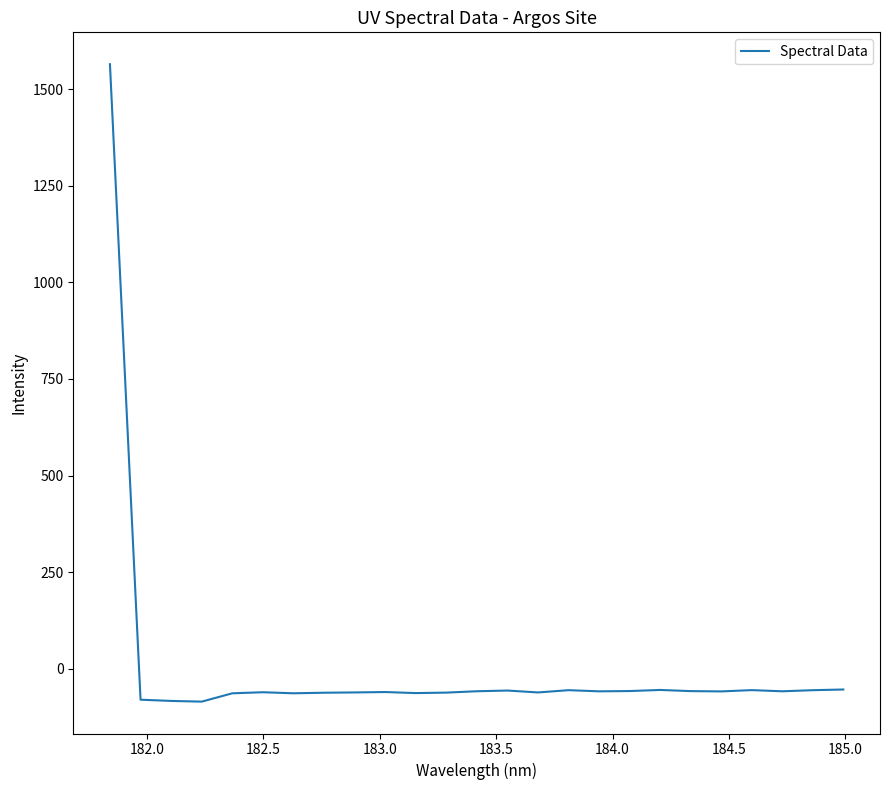

What is the smallest value displayed?

-84.9